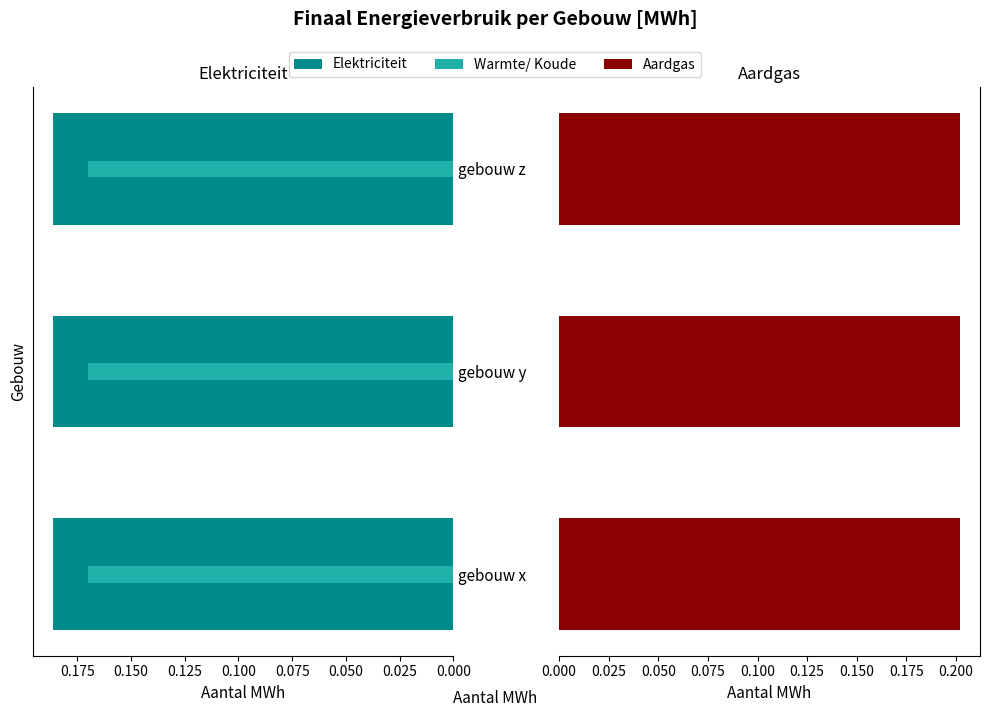

Which series changed the most between 0.000 and 0.025?

Elektriciteit